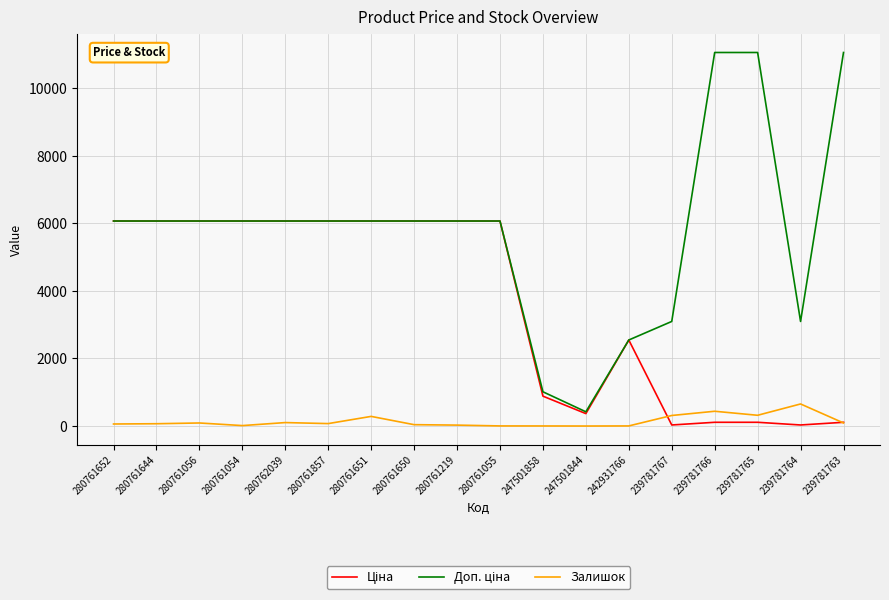

The value of Залишок at 239781767 is 312.0. True or false?

True